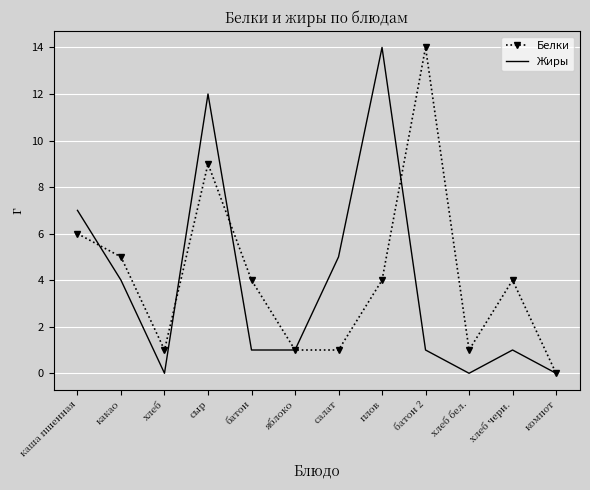

Where do Жиры and Белки first cross each other?

каша пшенная and какао